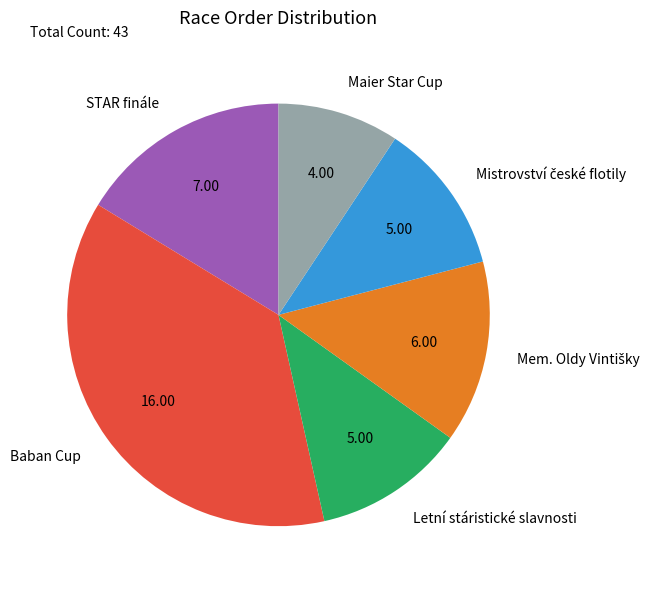

The Letní stáristické slavnosti slice represents 12% of the pie. True or false?

True